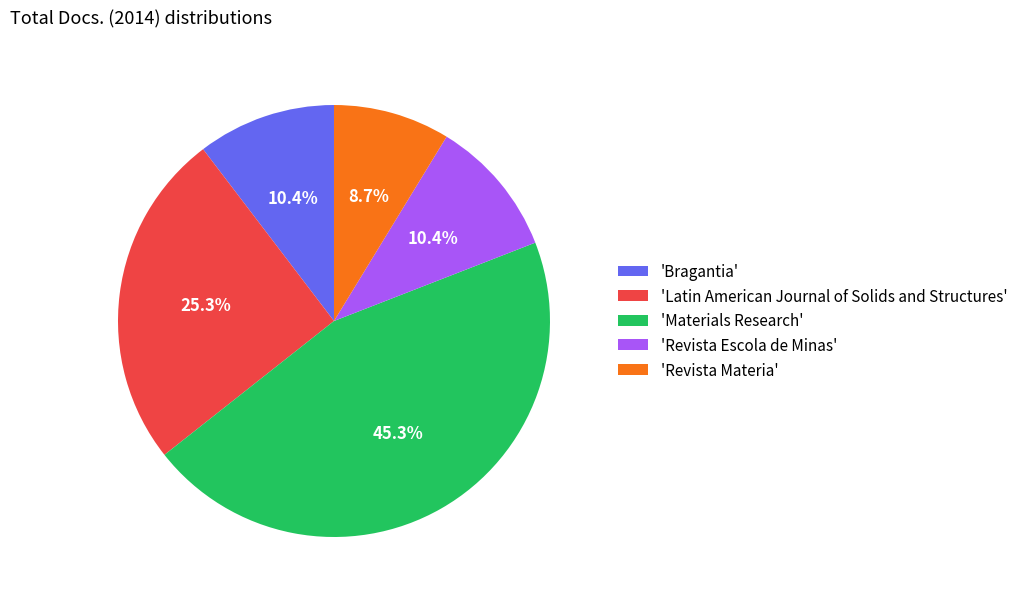

Count the number of slices in the pie.

5